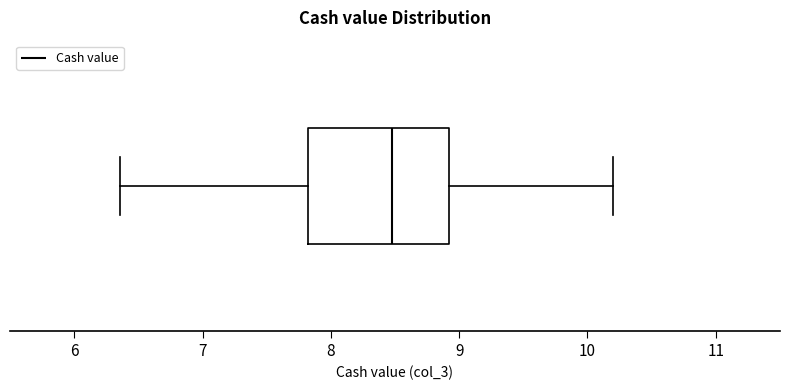

Transcribe this box plot: give where the median line is, the range the box spans, and where the two whiskers end, as read against the x-axis. The values are not printed on the chart, so give them approximately, as read against the axis.

median 8.5, box 7.8 to 8.9, whiskers 6.4 to 10.2